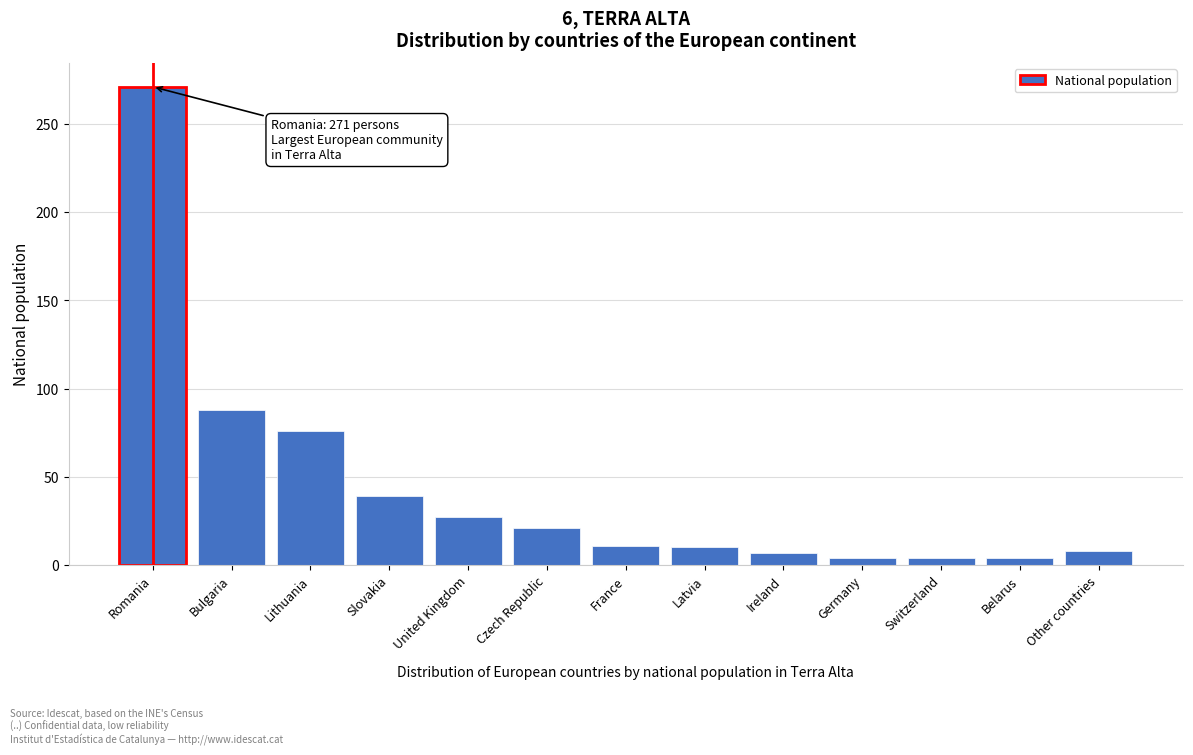

Between Lithuania and Ireland, which is larger?

Lithuania